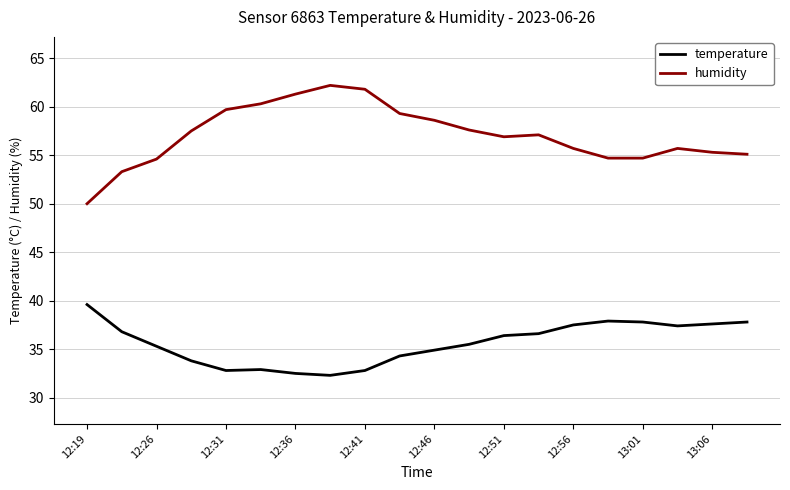

What is the difference between the maximum and minimum values in the humidity series?

12.2